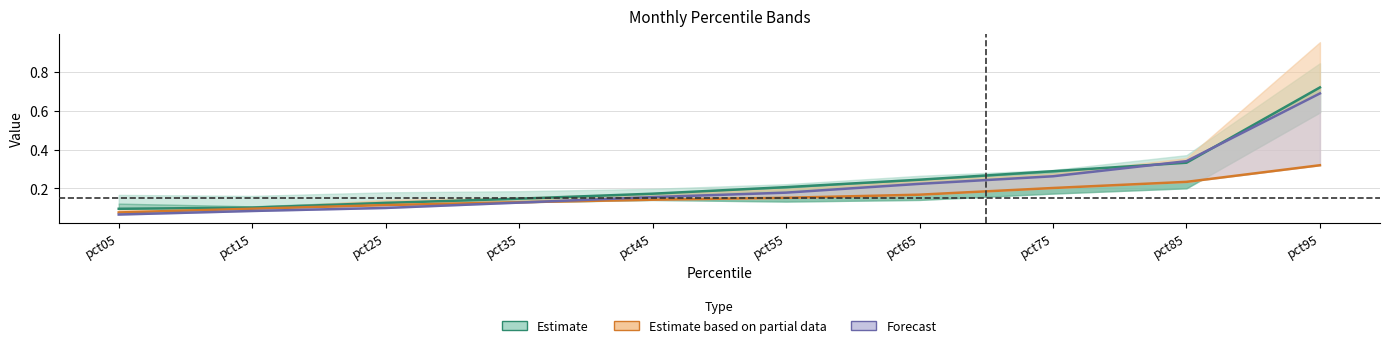

Which category has the lowest value across all series?

pct05